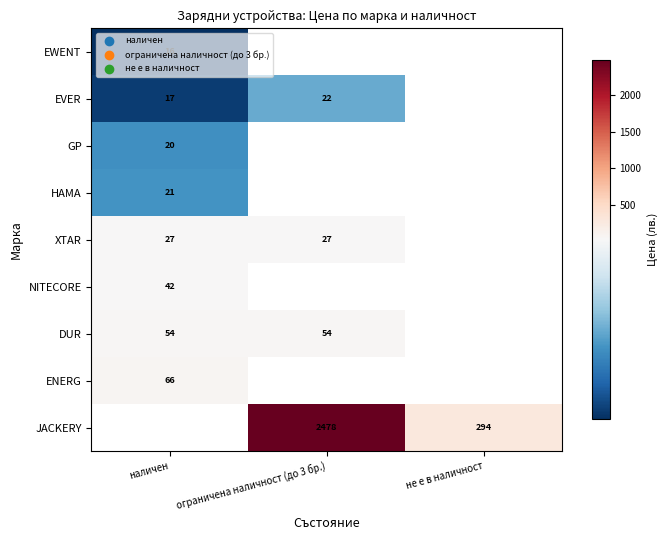

Rank the series by their maximum value, from lowest to highest.

EWENT, GP, HAMA, EVER, XTAR, NITECORE, DUR, ENERG, JACKERY